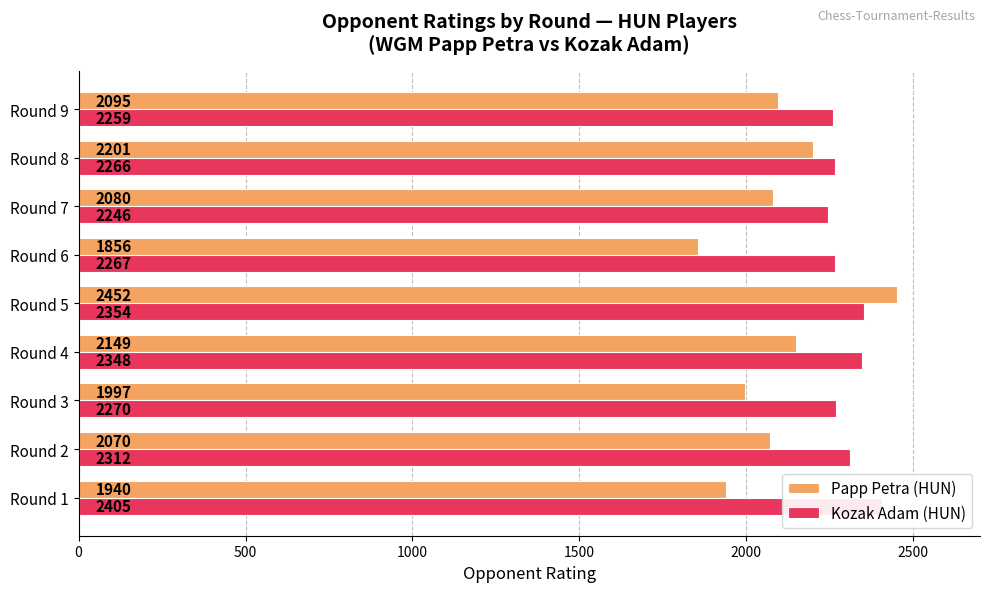

What is the average value of the Papp Petra (HUN) series?

2093